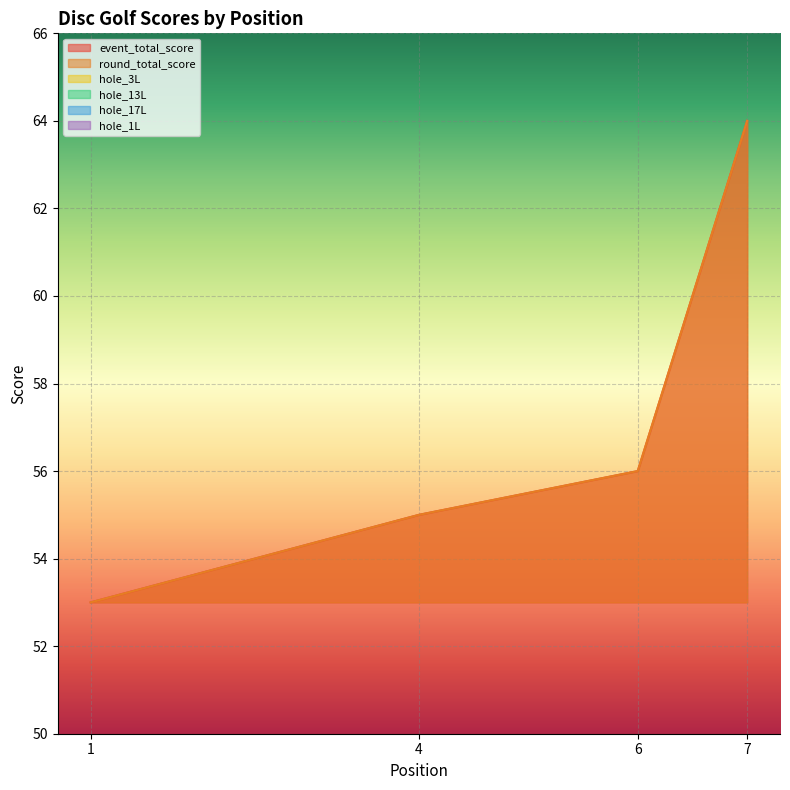

What is the average value of the hole_1L series?

3